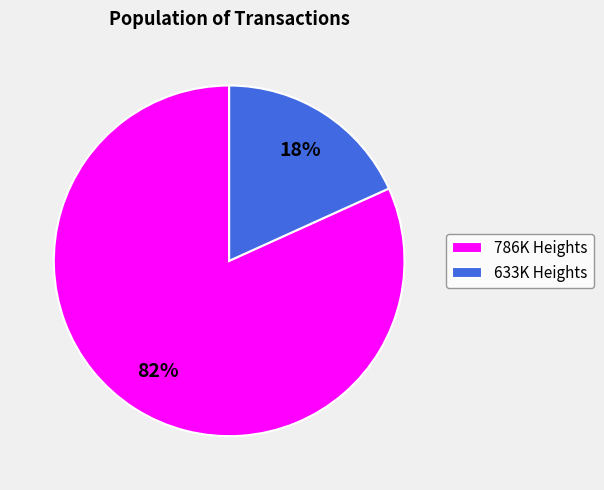

To the nearest percent, what portion does 786K Heights represent?

82%